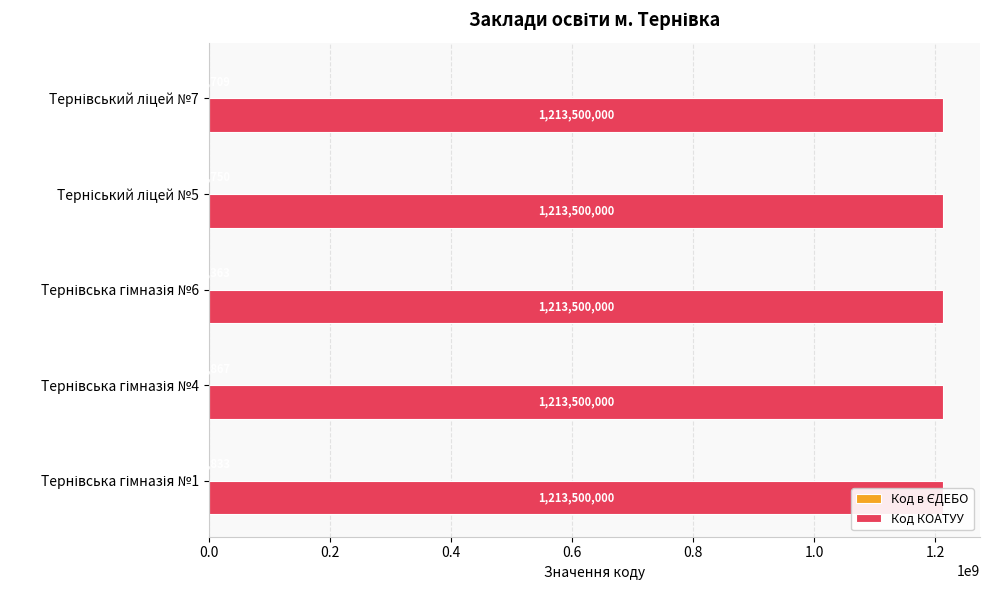

Are the bars horizontal?

Yes